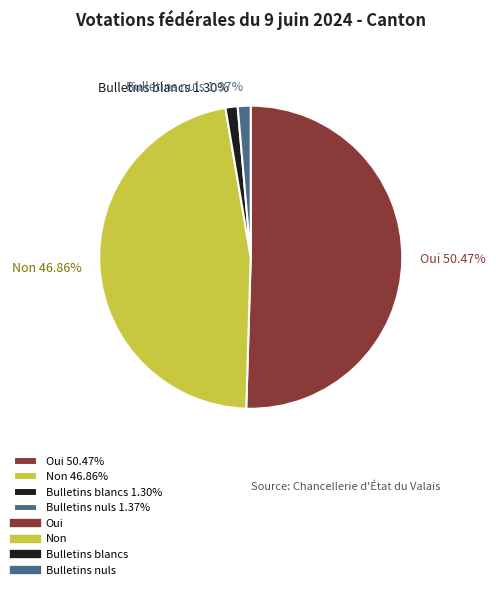

Is there a majority slice in this chart?

Yes